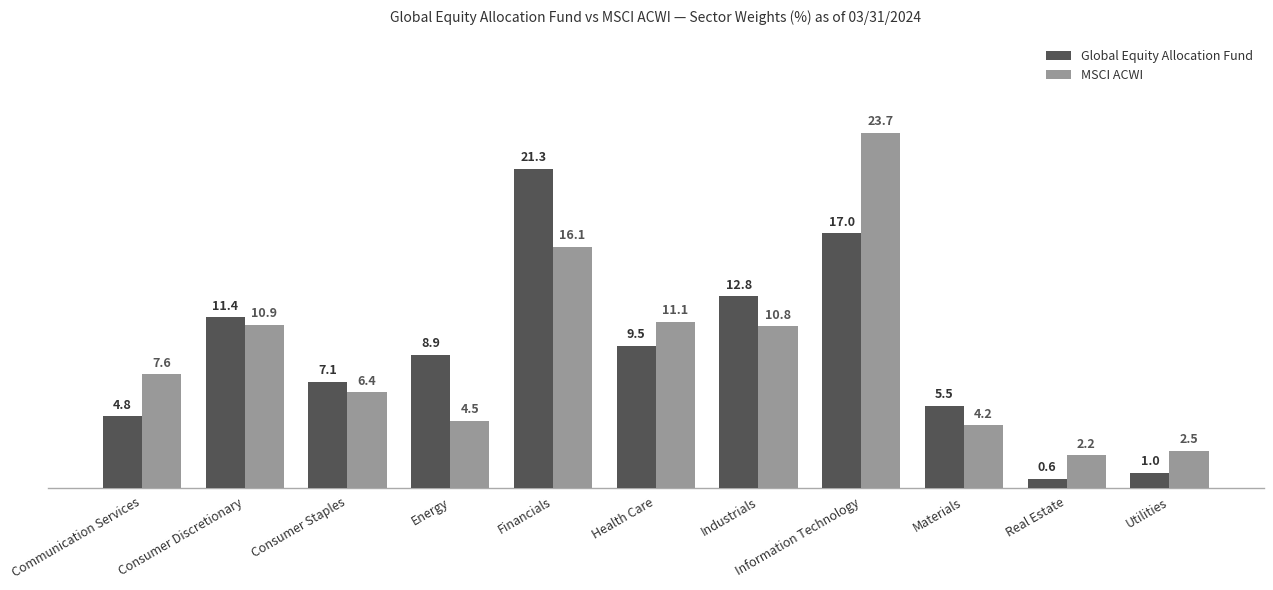

Reading left to right, what are all the values shown in this chart?

Global Equity Allocation Fund: 4.8	11.4	7.1	8.9	21.3	9.5	12.8	17.0	5.5	0.6	1.0
MSCI ACWI: 7.6	10.9	6.4	4.5	16.1	11.1	10.8	23.7	4.2	2.2	2.5